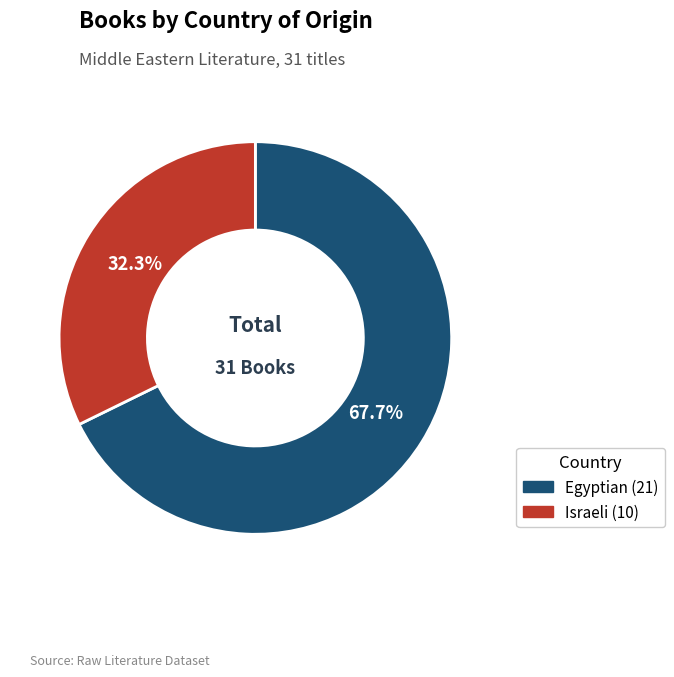

Between Israeli and Egyptian, which is larger?

Egyptian